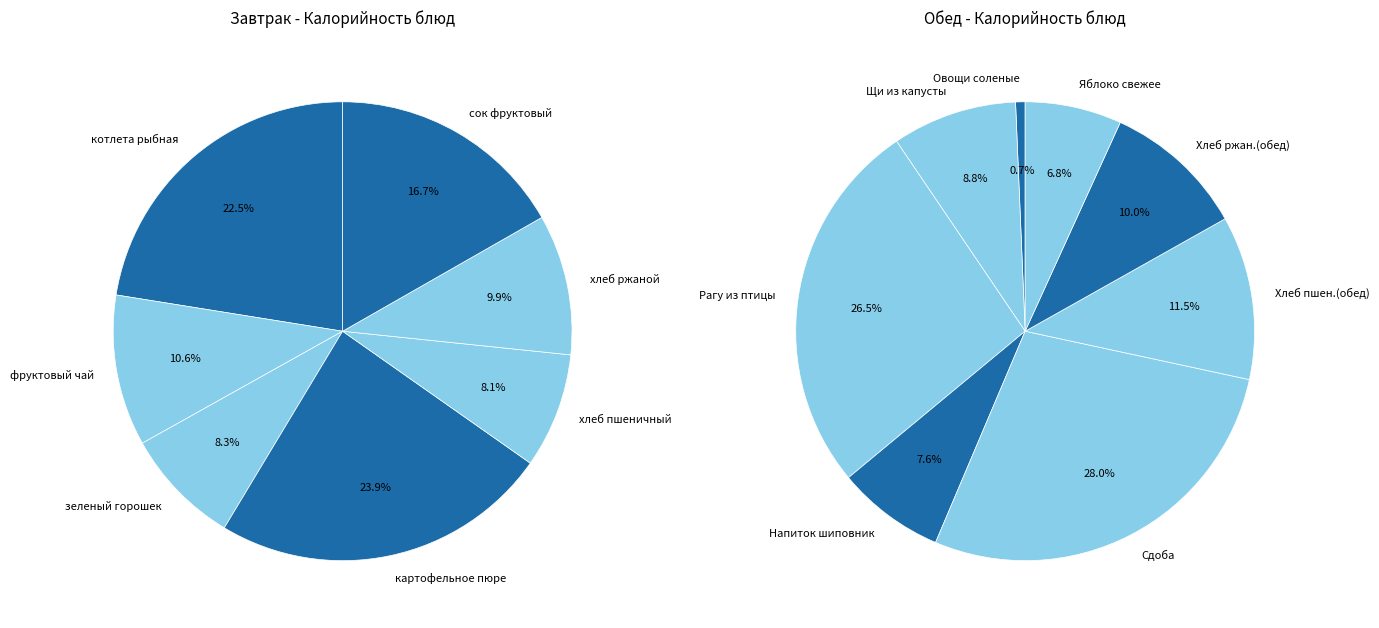

What percentage is NOT represented by обед_values?

89.4%